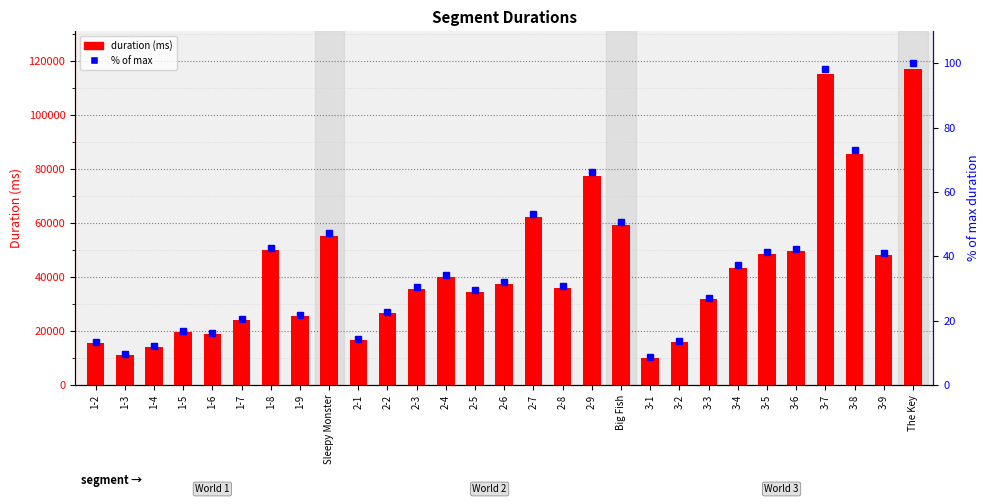

Reading left to right, list all the values displayed in this chart.

Attempt #2's Duration (ms): 15520.0	11193.0	14200.0	19695.0	18856.0	23960.0	49912.0	25448.0	55248.0	16585.0	26542.0	35618.0	39904.0	34456.0	37449.0	62303.0	35896.0	77497.0	59487.0	10177.0	15864.0	31823.0	43513.0	48400.0	49688.0	115184.0	85648.0	48160.0	117097.0
% of max: 13.3	9.6	12.1	16.8	16.1	20.5	42.6	21.7	47.2	14.2	22.7	30.4	34.1	29.4	32.0	53.2	30.7	66.2	50.8	8.7	13.5	27.2	37.2	41.3	42.4	98.4	73.1	41.1	100.0